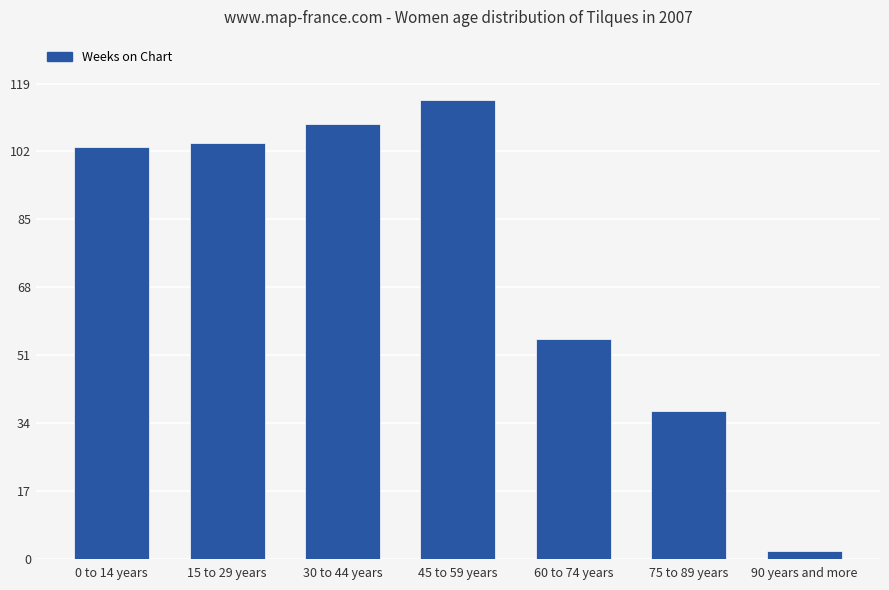

Reading left to right, transcribe all the data shown in this chart.

0 to 14 years=103	15 to 29 years=104	30 to 44 years=109	45 to 59 years=115	60 to 74 years=55	75 to 89 years=37	90 years and more=2